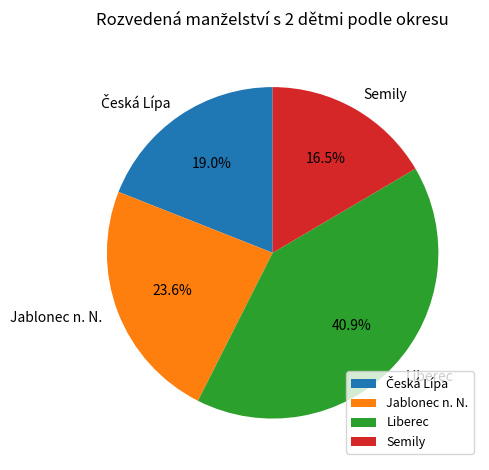

Does any single category account for the majority?

No